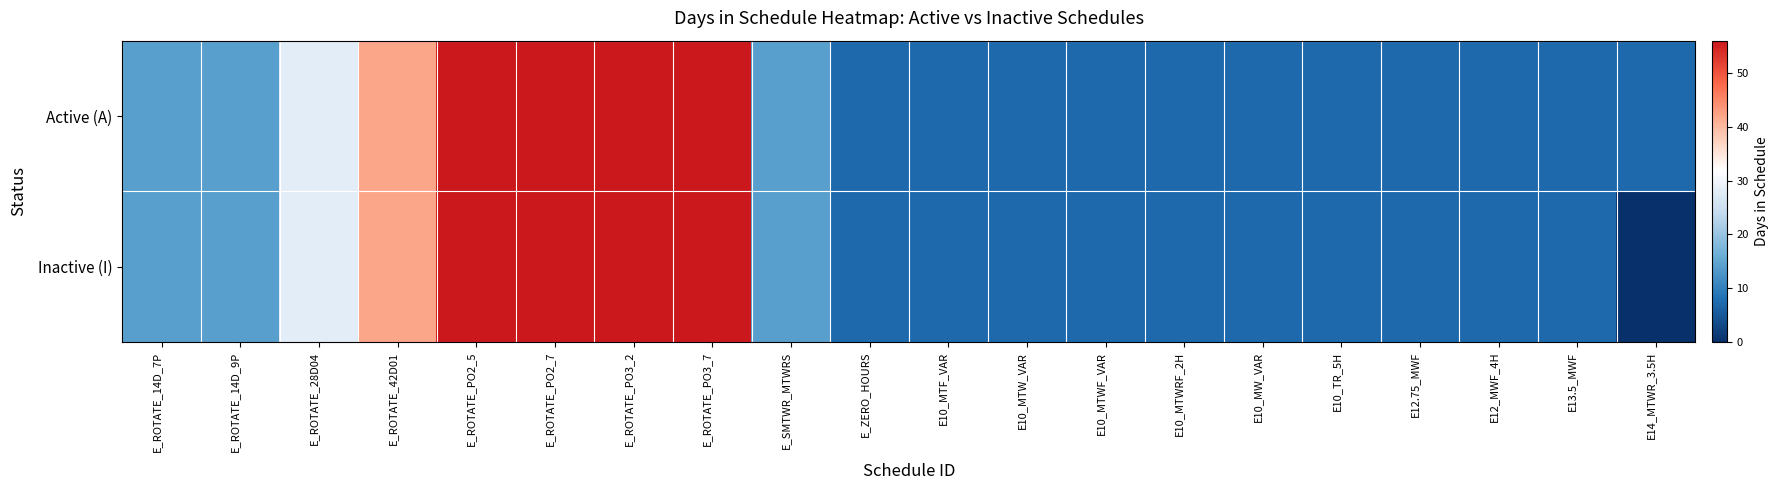

What is the total value across all series at E_ROTATE_14D_7P?

28